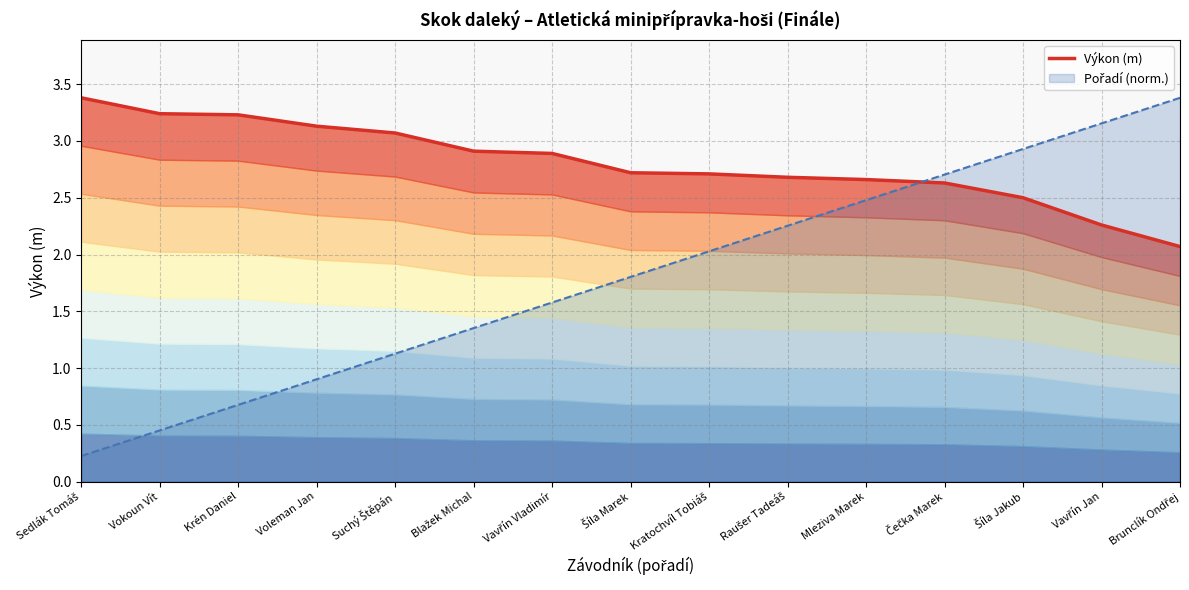

Between Šíla Marek and Kratochvíl Tobiáš, which is larger?

Šíla Marek